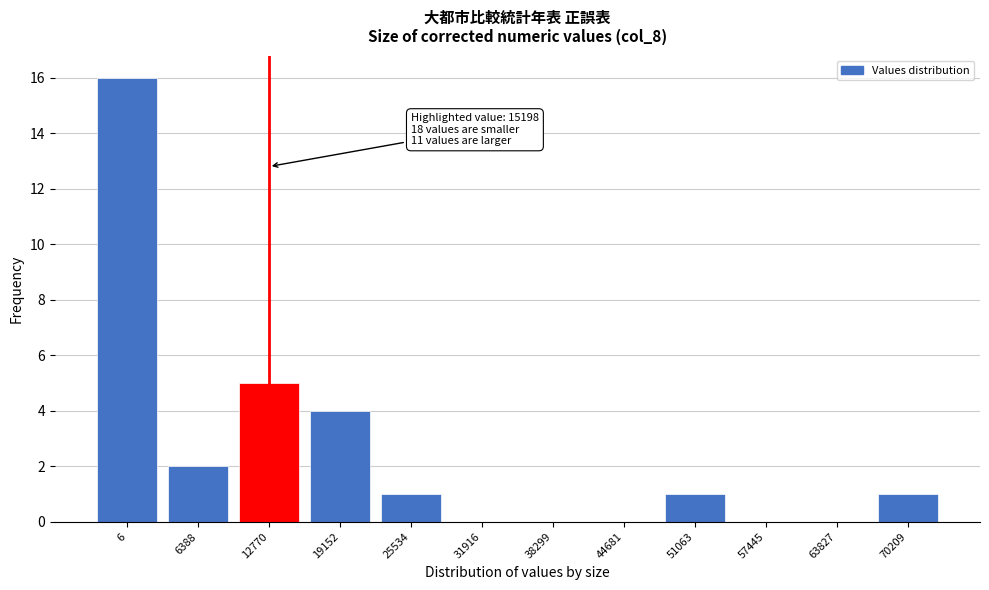

Reading left to right, transcribe all the data shown in this chart.

6=16	6388=2	12770=5	19152=4	25534=1	31916=0	38299=0	44681=0	51063=1	57445=0	63827=0	70209=1